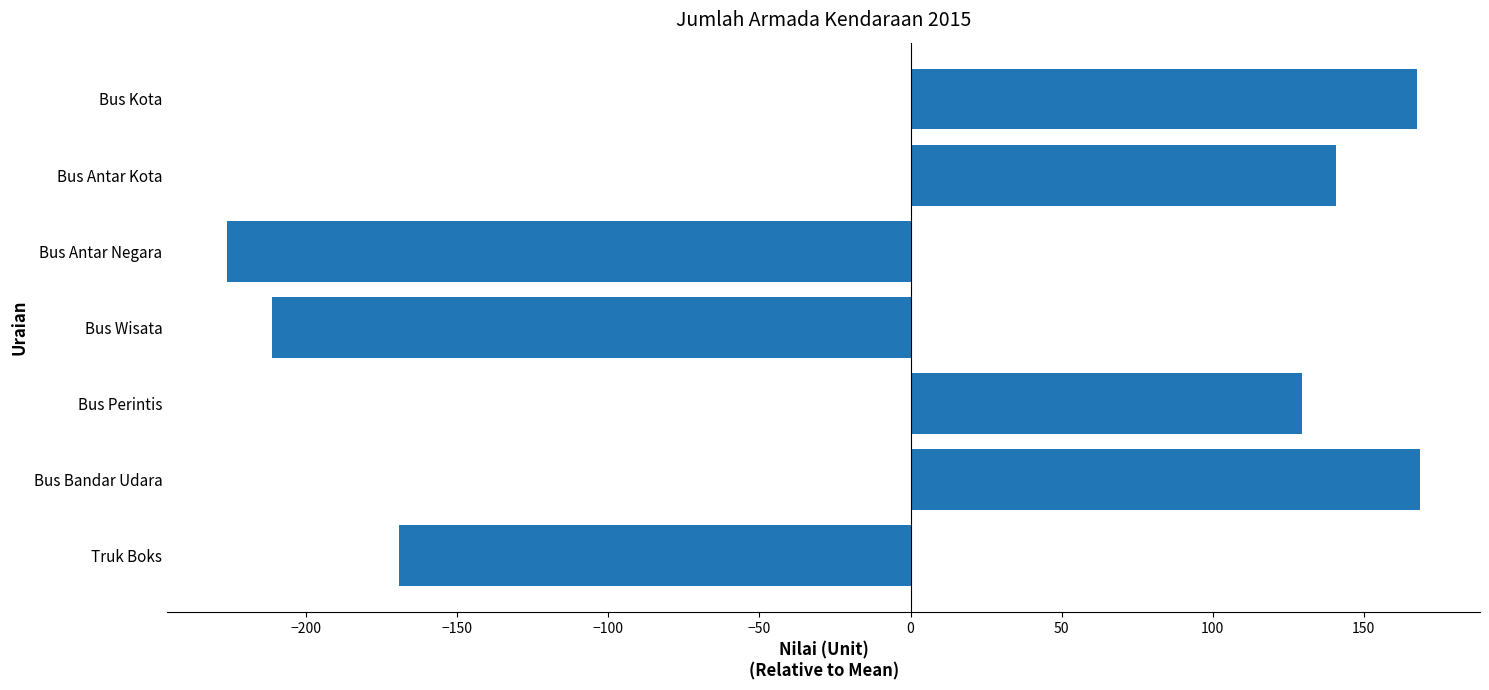

What is the difference between the second highest and second lowest values?

379.0